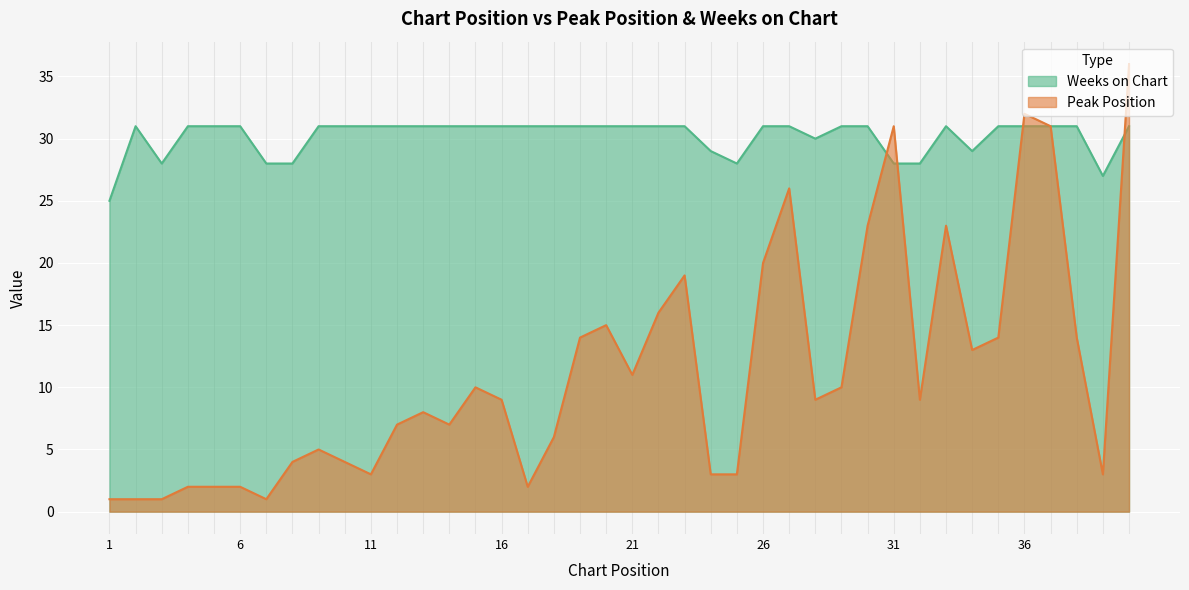

Reading left to right, extract all data points from this chart.

Peak Position: 1=1	2=1	3=1	4=2	5=2	6=2	7=1	8=4	9=5	10=4	11=3	12=7	13=8	14=7	15=10	16=9	17=2	18=6	19=14	20=15	21=11	22=16	23=19	24=3	25=3	26=20	27=26	28=9	29=10	30=23	31=31	32=9	33=23	34=13	35=14	36=32	37=31	38=14	39=3	40=36
Weeks on Chart: 1=25	2=31	3=28	4=31	5=31	6=31	7=28	8=28	9=31	10=31	11=31	12=31	13=31	14=31	15=31	16=31	17=31	18=31	19=31	20=31	21=31	22=31	23=31	24=29	25=28	26=31	27=31	28=30	29=31	30=31	31=28	32=28	33=31	34=29	35=31	36=31	37=31	38=31	39=27	40=31